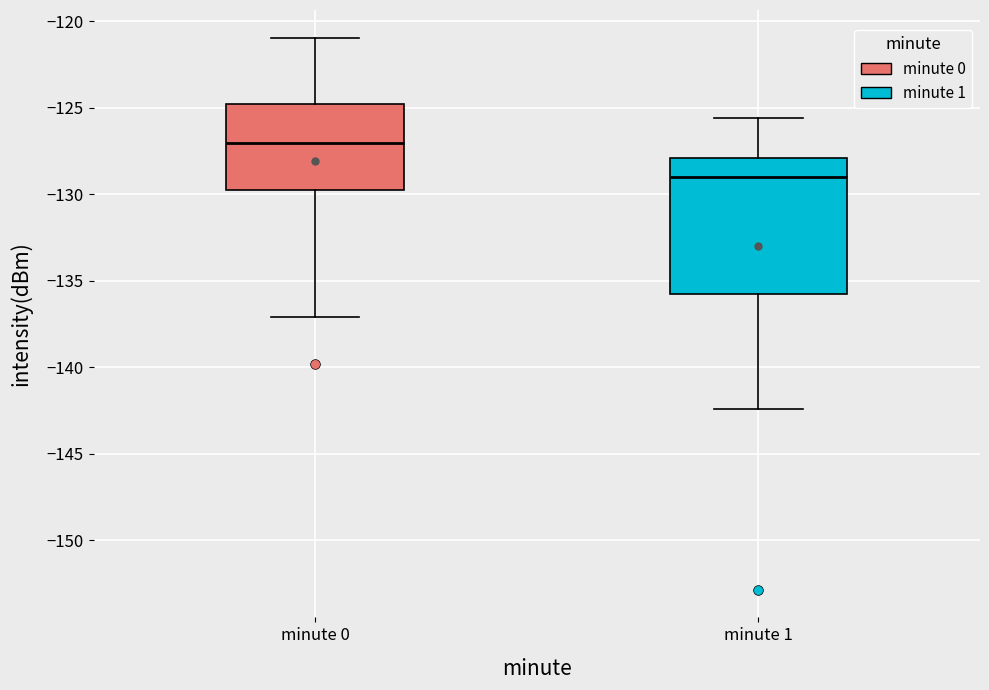

Reading left to right, transcribe this box plot: for each box, give where its median line is, the range the box spans, and where its two whiskers end, as read against the y-axis. The values are not printed on the chart, so give them approximately, as read against the axis.

minute 0: median -127.0, box -129.5 to -125.0, whiskers -137.0 to -121.0
minute 1: median -129.0, box -135.5 to -128.0, whiskers -142.5 to -125.5